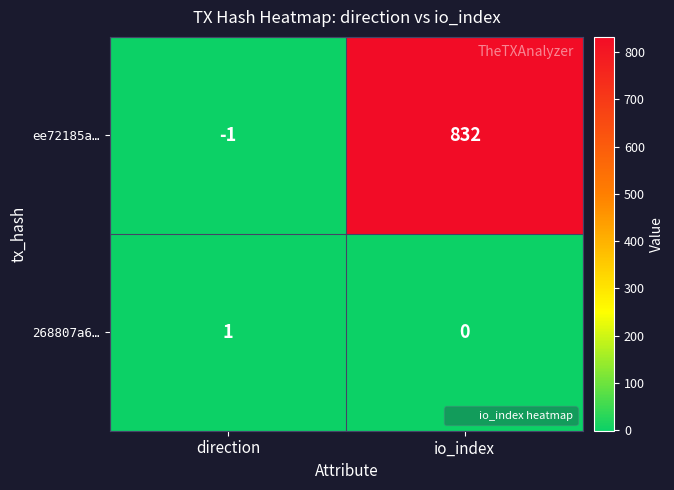

At which label is ee72185a… closest to 415?

direction